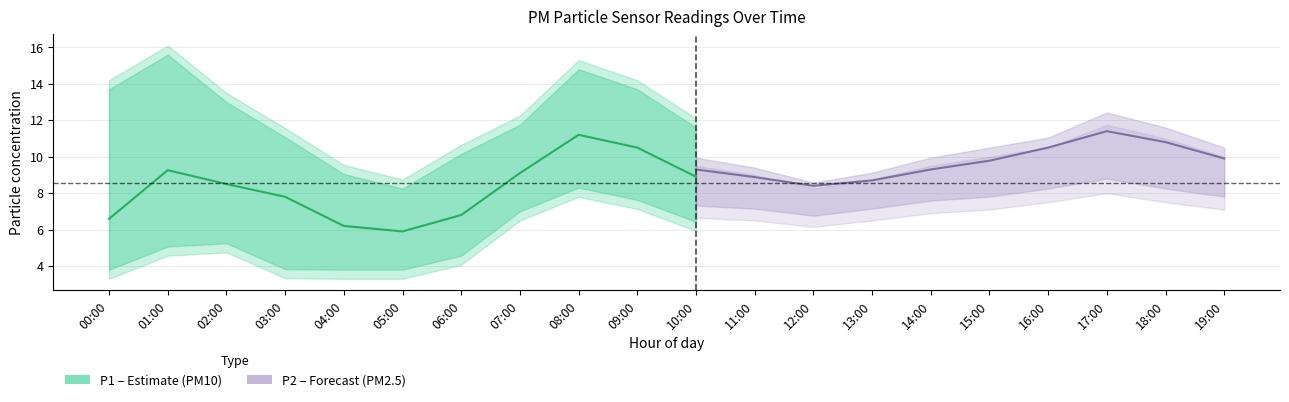

At how many categories does at least one series exceed 3?

20